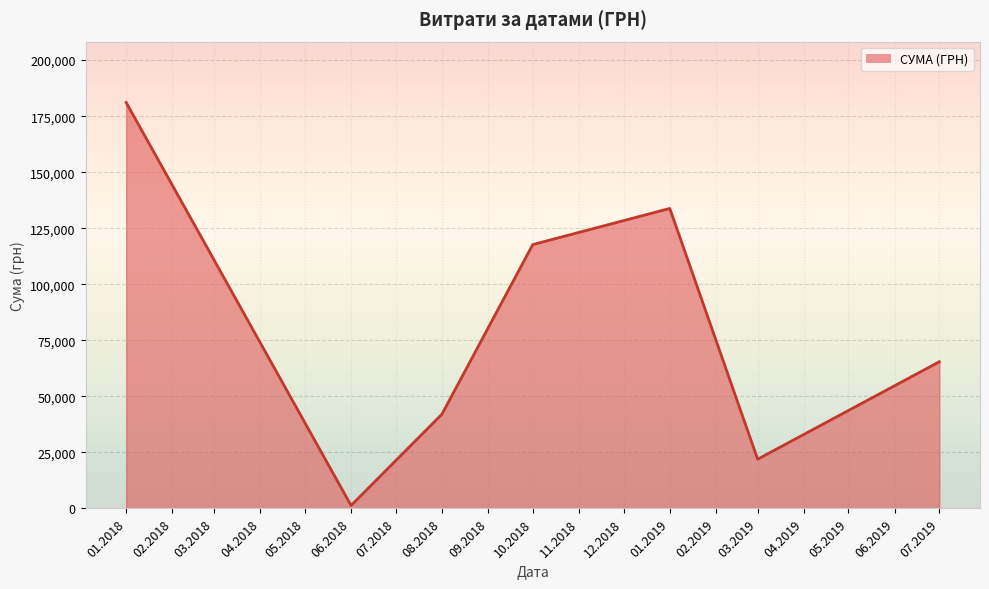

Rank the categories by value from lowest to highest.

06.2018, 03.2019, 08.2018, 07.2019, 10.2018, 01.2019, 01.2018